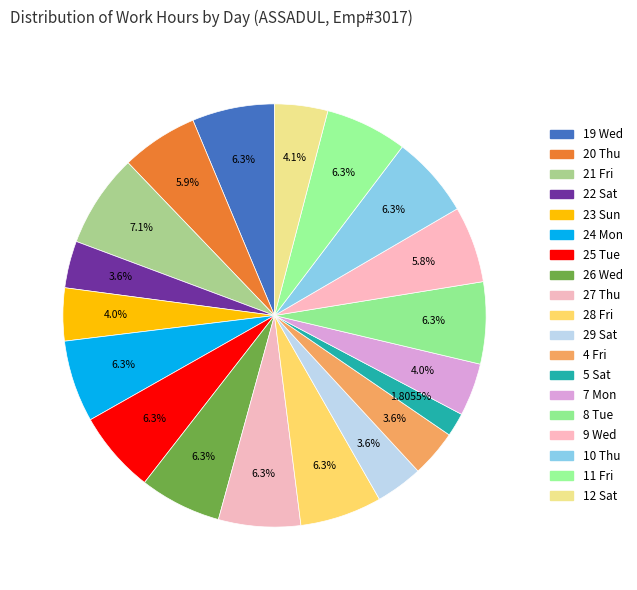

How many slices are in this pie chart?

19